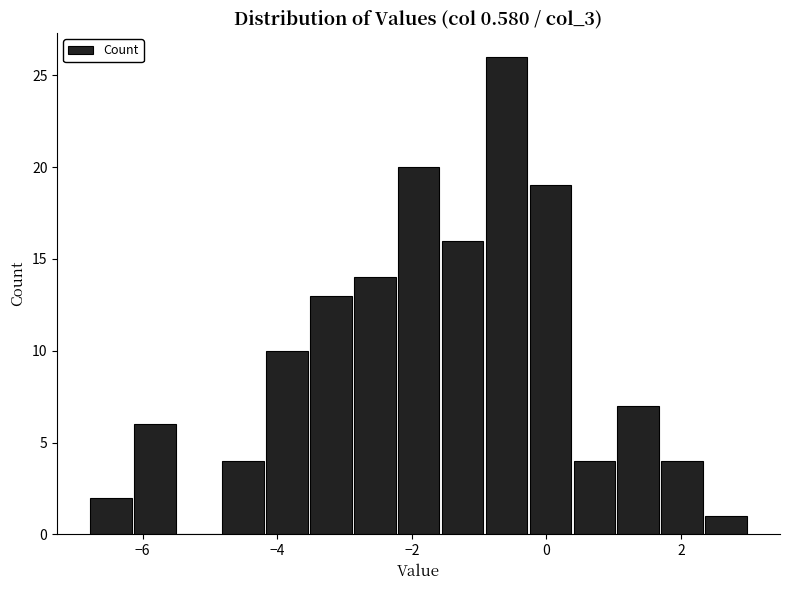

Read against the x-axis, roughly where is the centre of the tallest bar?

-0.6